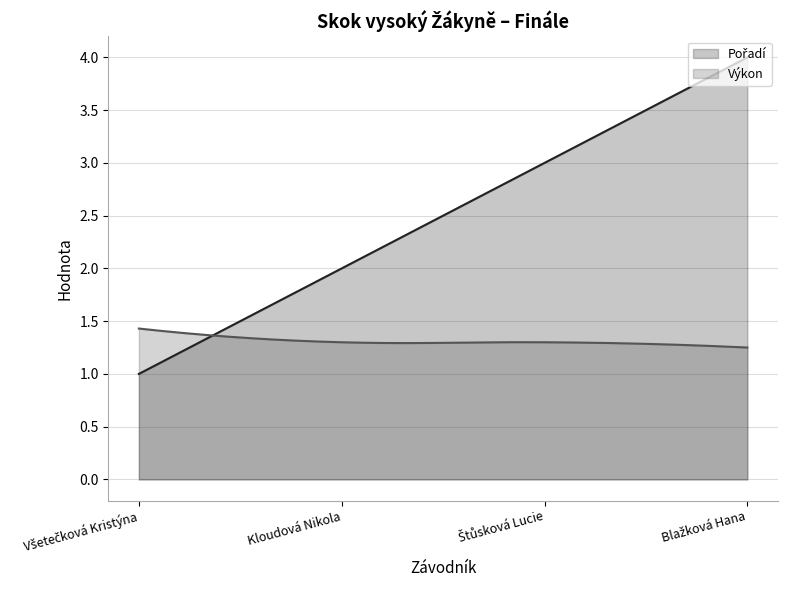

What is the value of the Výkon point at the 3rd from the left?

1.3